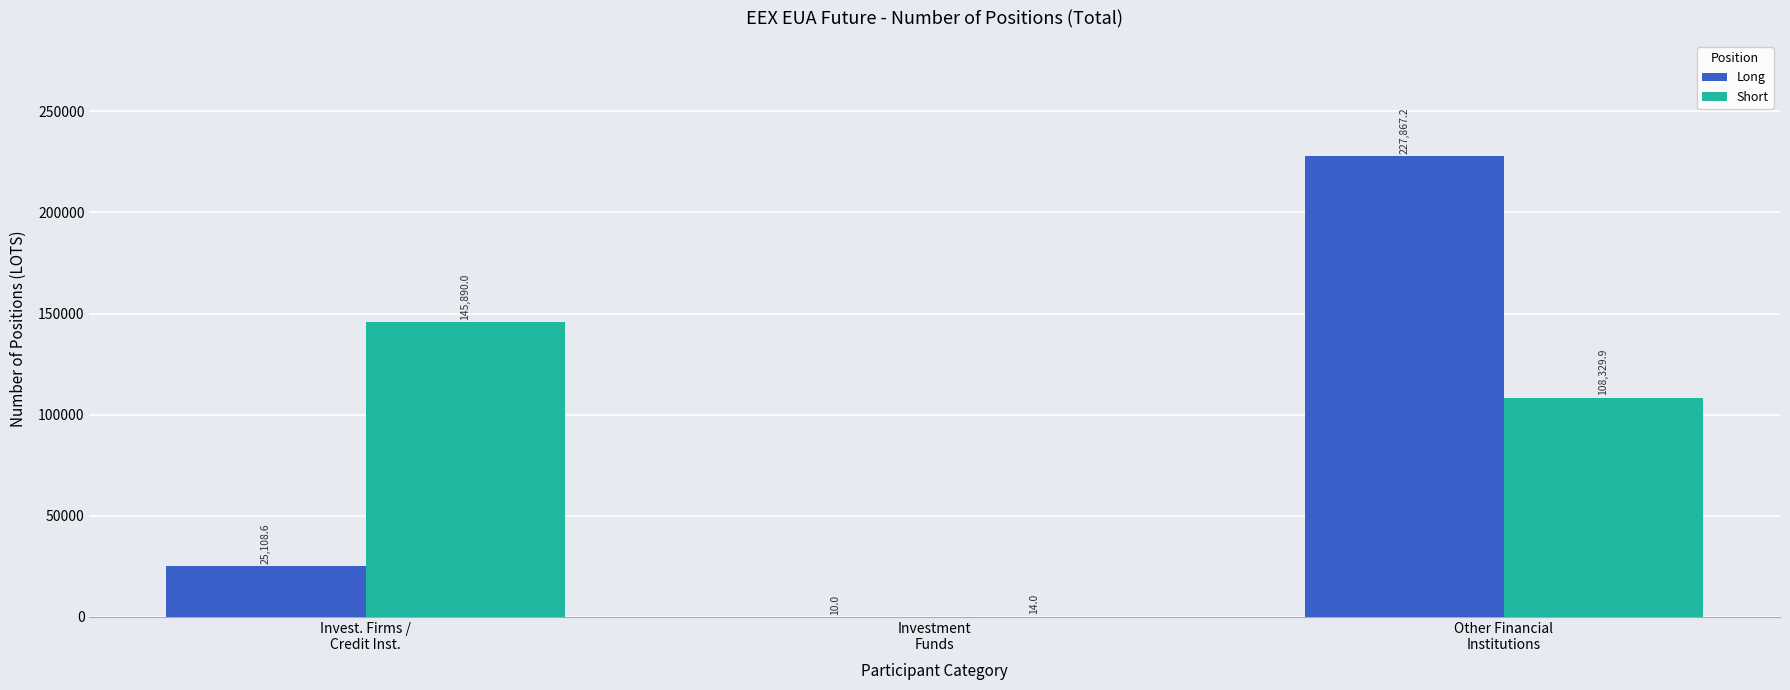

True or false: Short has a value of 14.0 at Investment
Funds.

True